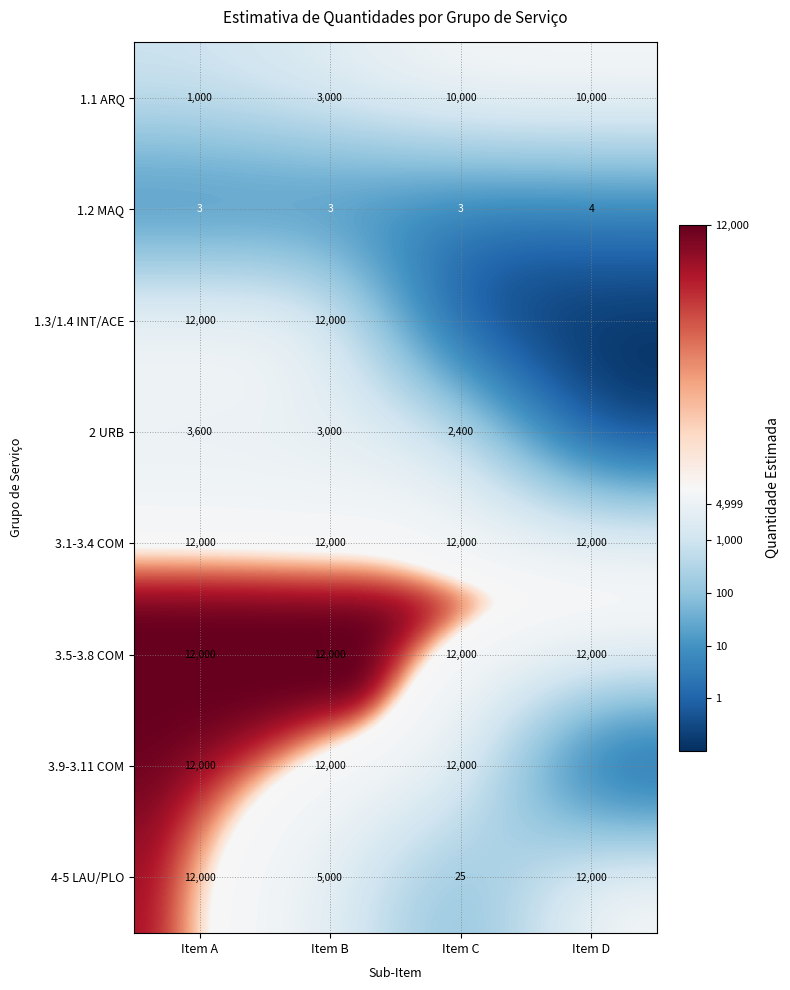

What is the average value of the 1.2 MAQ series?

3